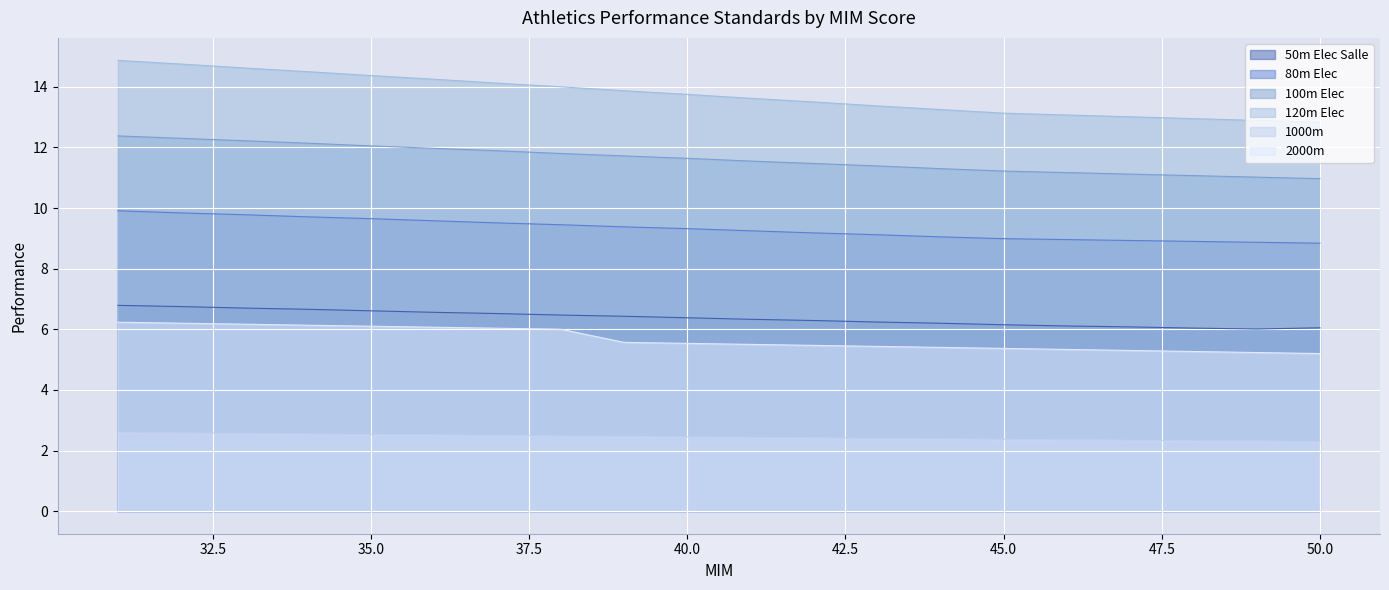

True or false: 50m Elec Salle has a value of 1.6 at 40.

False